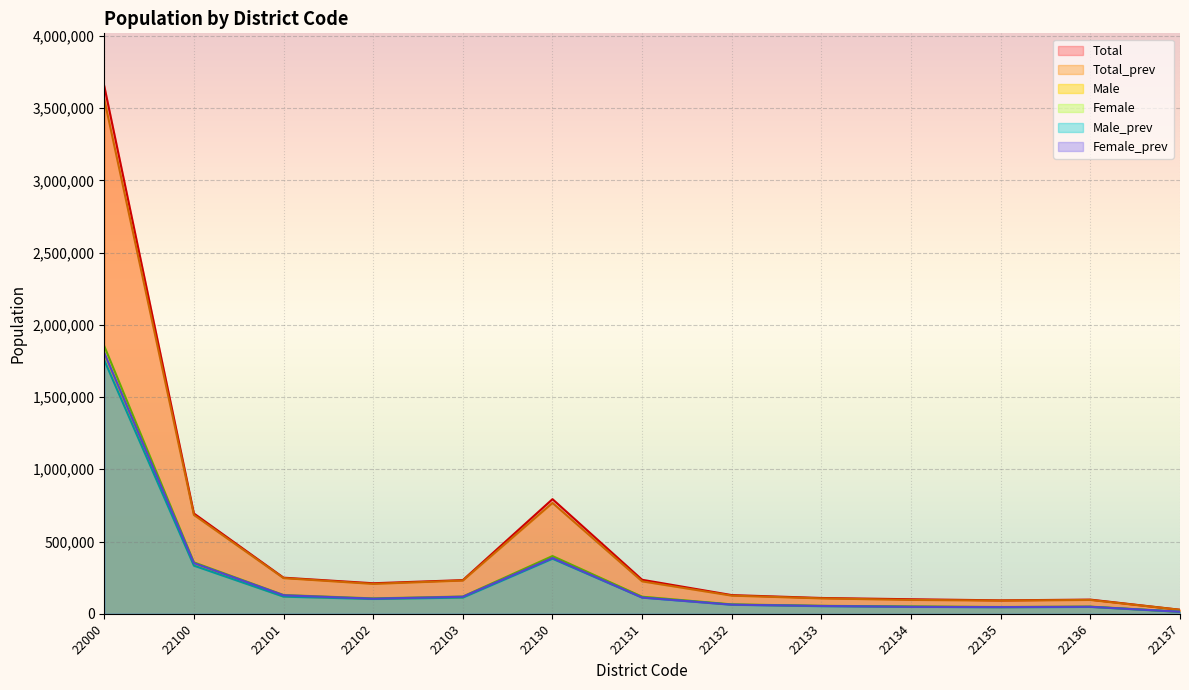

The value of Male_prev at 22134 is 21611. True or false?

False